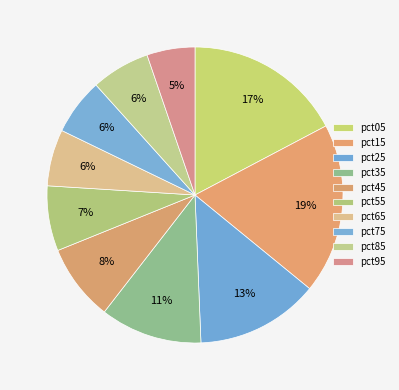

Rank the categories by value from highest to lowest.

pct15, pct05, pct25, pct35, pct45, pct55, pct85, pct65, pct75, pct95